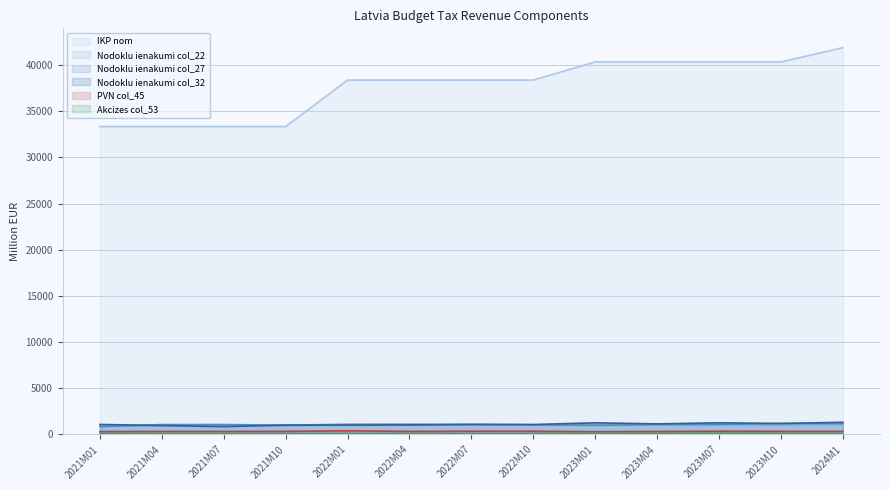

Where is the first local minimum for Akcizes col_53?

2021M10